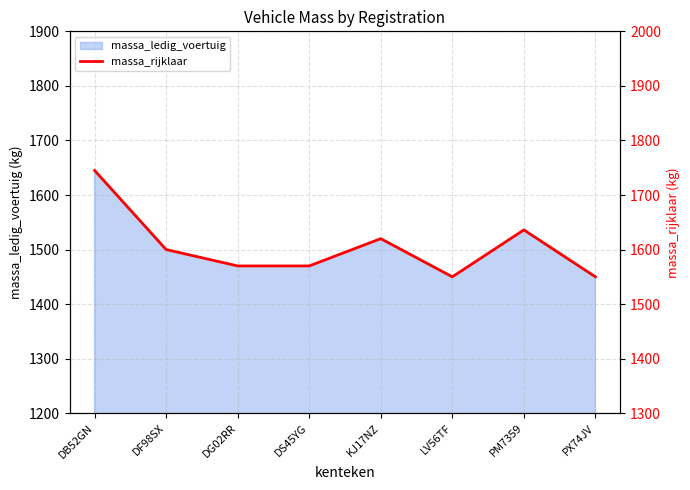

What position from the right is DS45YG?

5